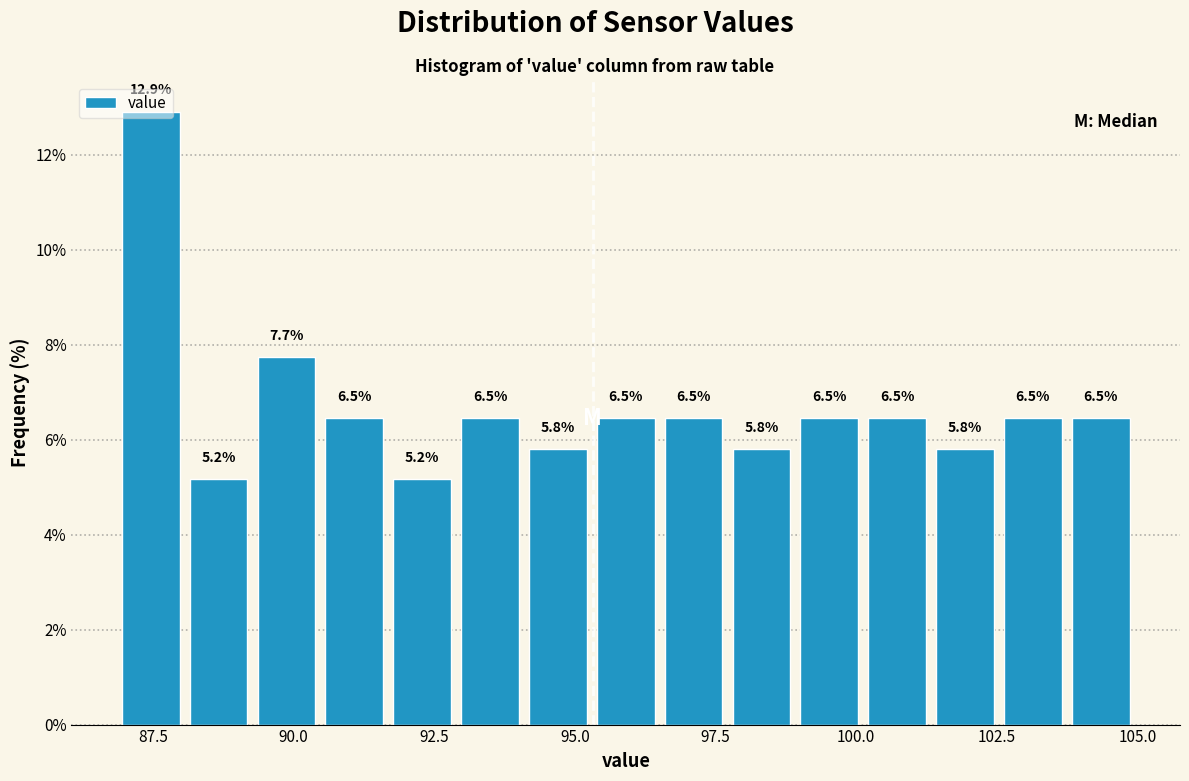

Read against the x-axis, roughly where is the centre of the tallest bar?

87.5